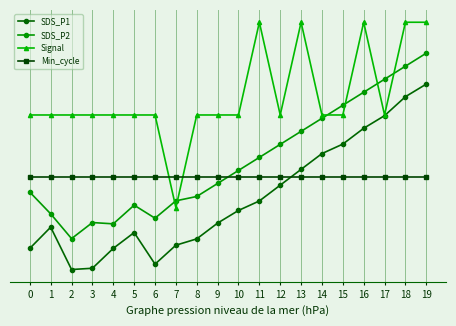

Rank the series at 19 from lowest to highest value.

Min_cycle, SDS_P1, SDS_P2, Signal